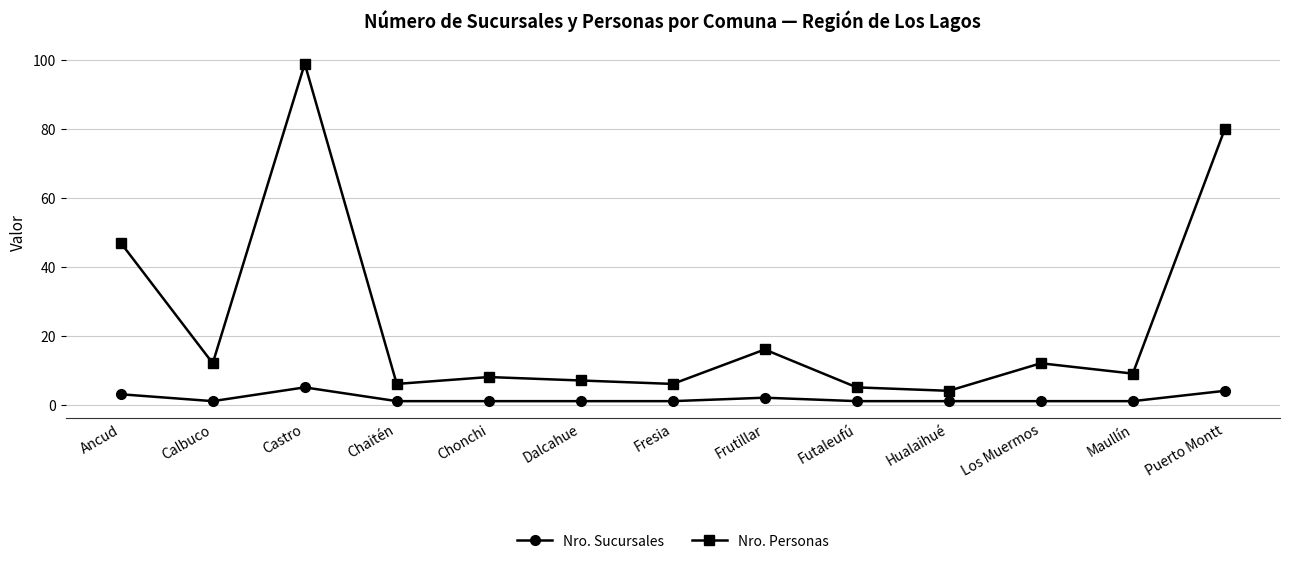

What is the difference between the Nro. Personas values at Chonchi and Puerto Montt?

72